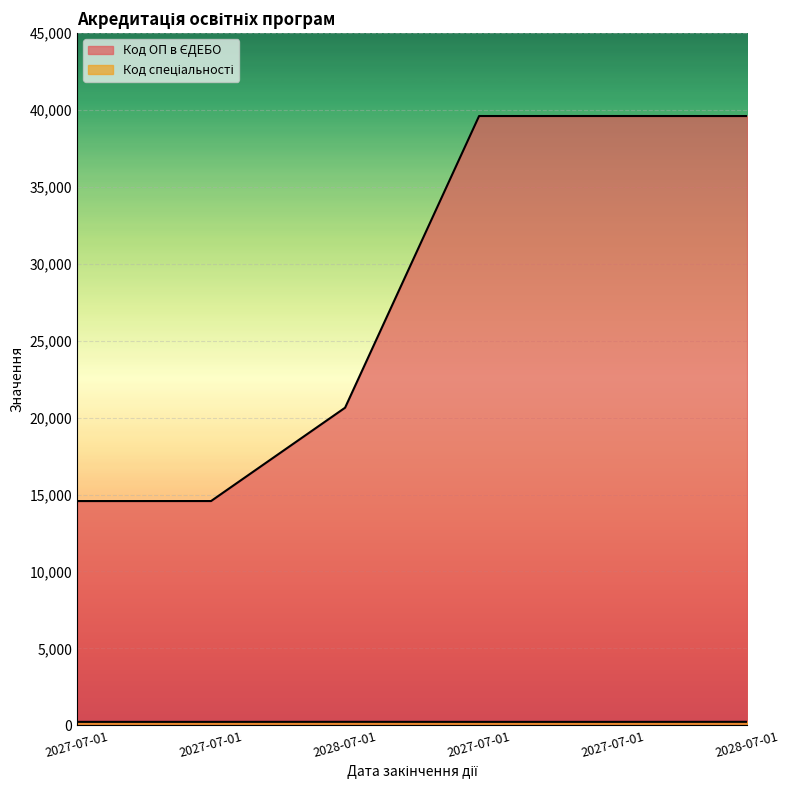

What is the spread (max minus min) of values at 2028-07-01?

20422